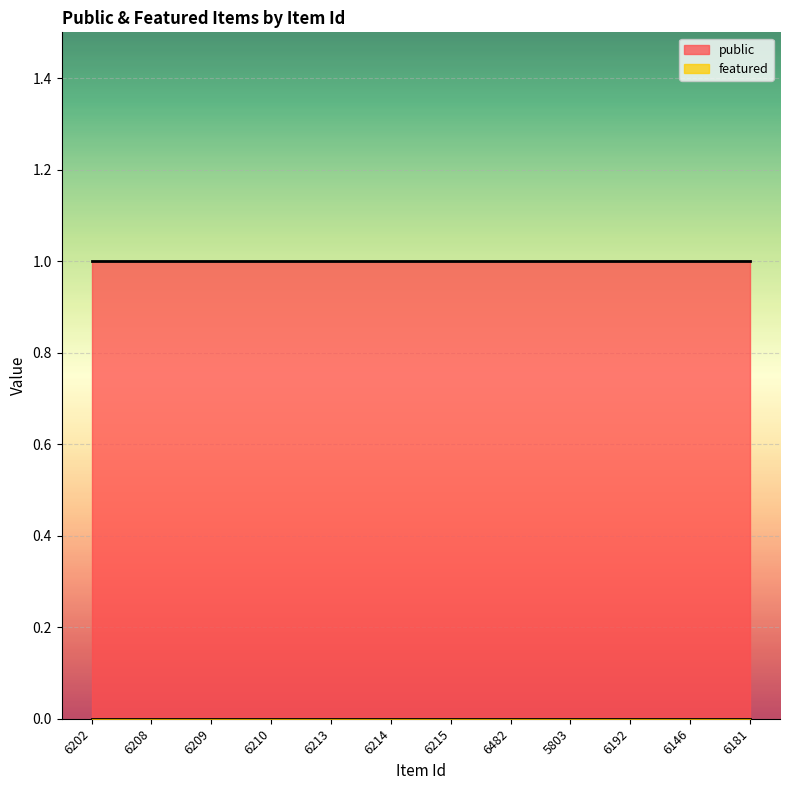

What are all the series names shown in the legend?

public, featured